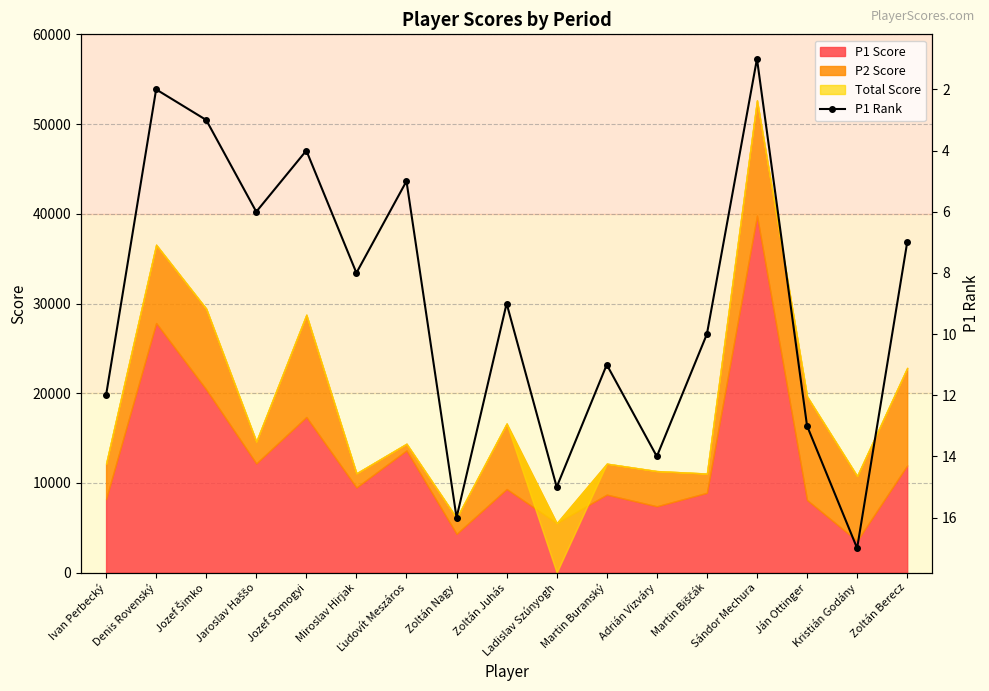

How many values exceed 9?

8